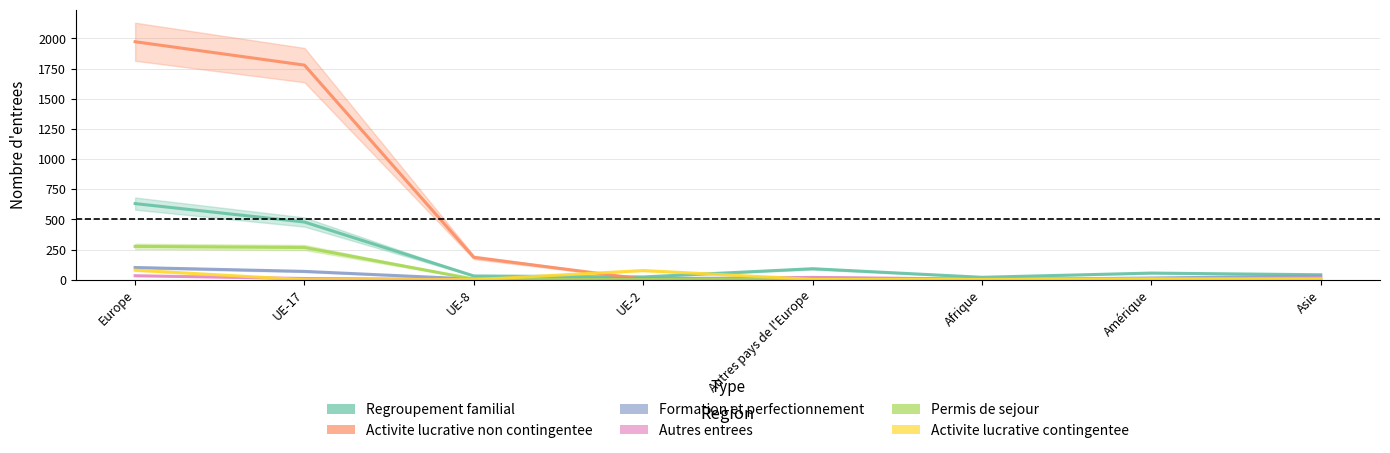

The Activite lucrative contingentee series shows 2 at Autres pays de l'Europe. True or false?

False